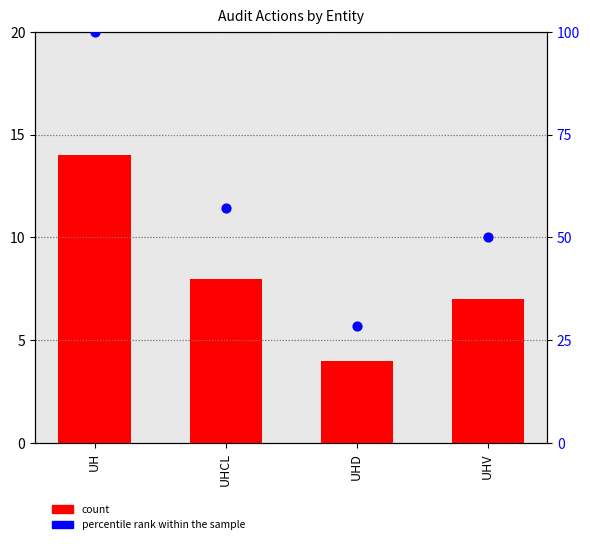

Which series has the largest total across all categories?

percentile rank within the sample